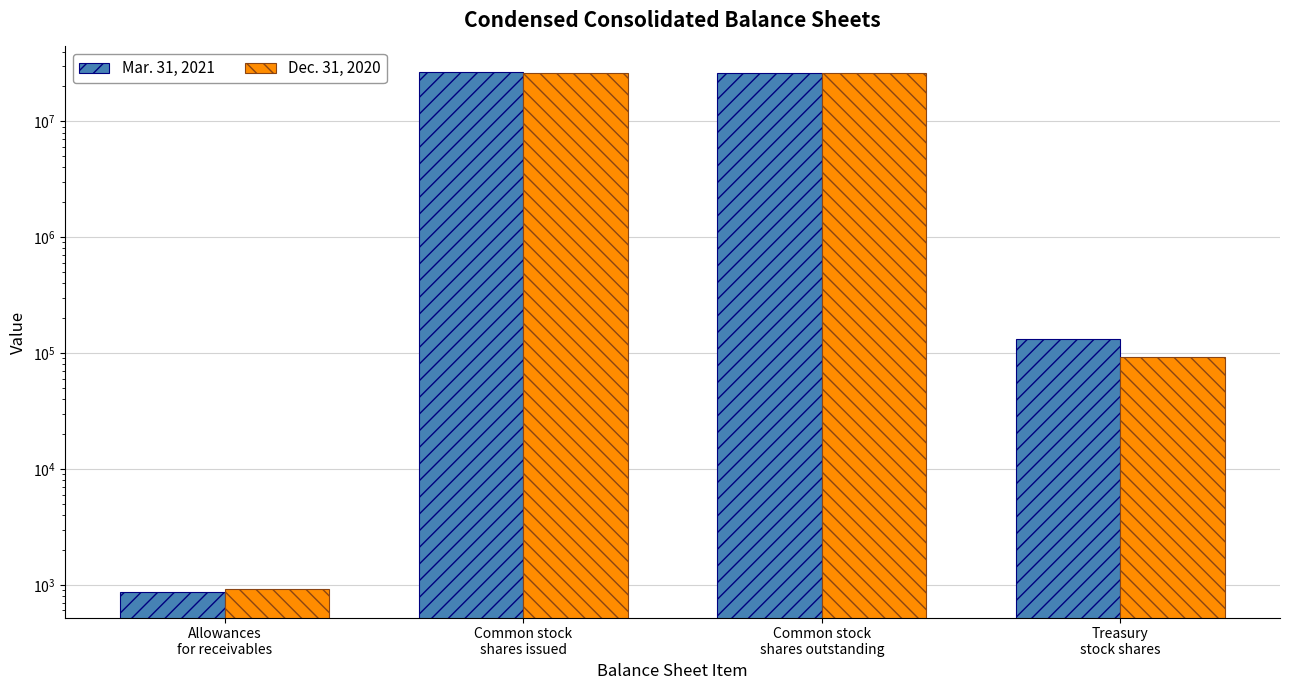

How many distinct data groups are displayed?

2